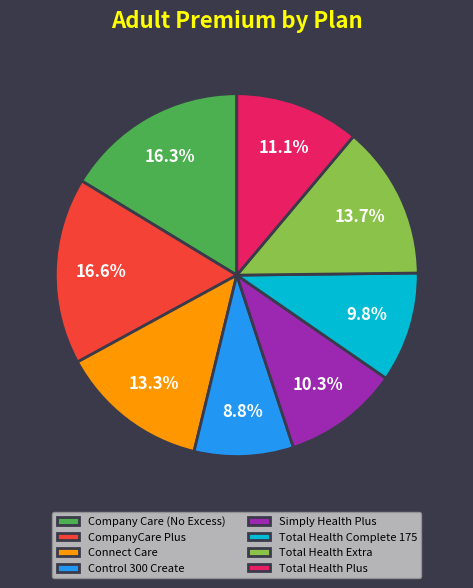

How many slices are in this pie chart?

8